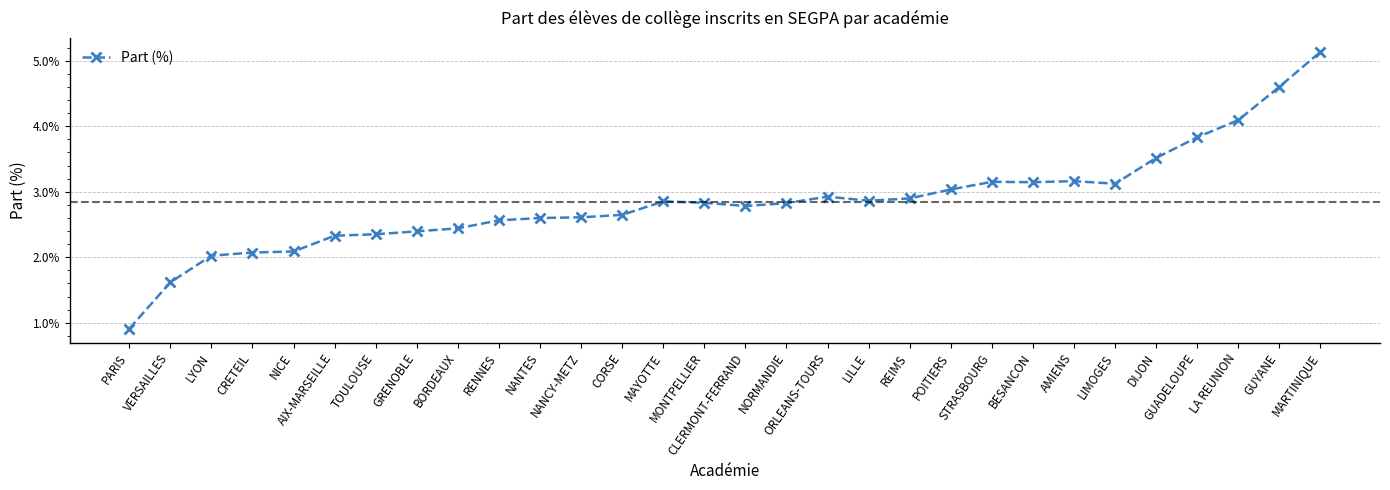

Which category has the highest value across all series?

MARTINIQUE